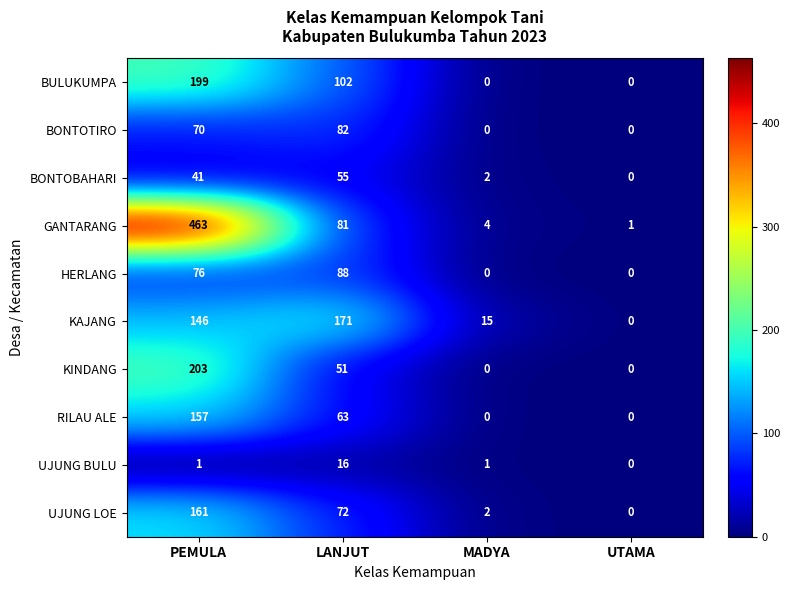

At which category is the sum across all series the highest?

PEMULA